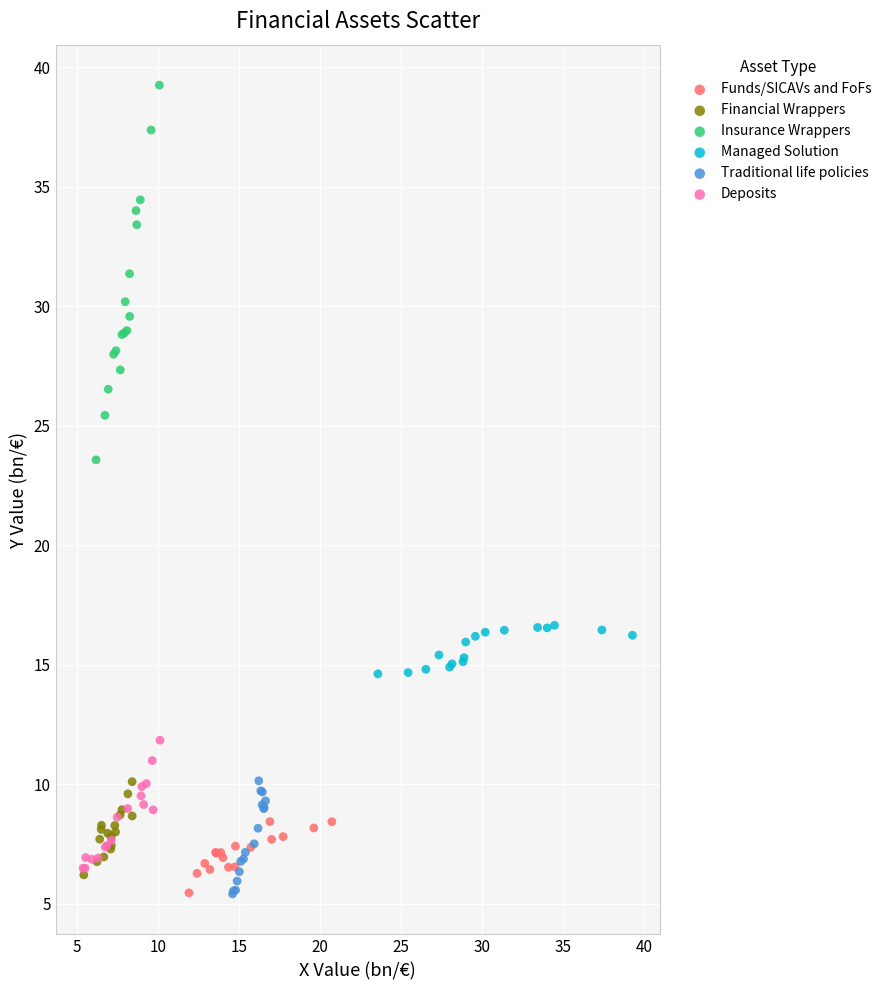

Which series has the widest spread of Y values?

Insurance Wrappers